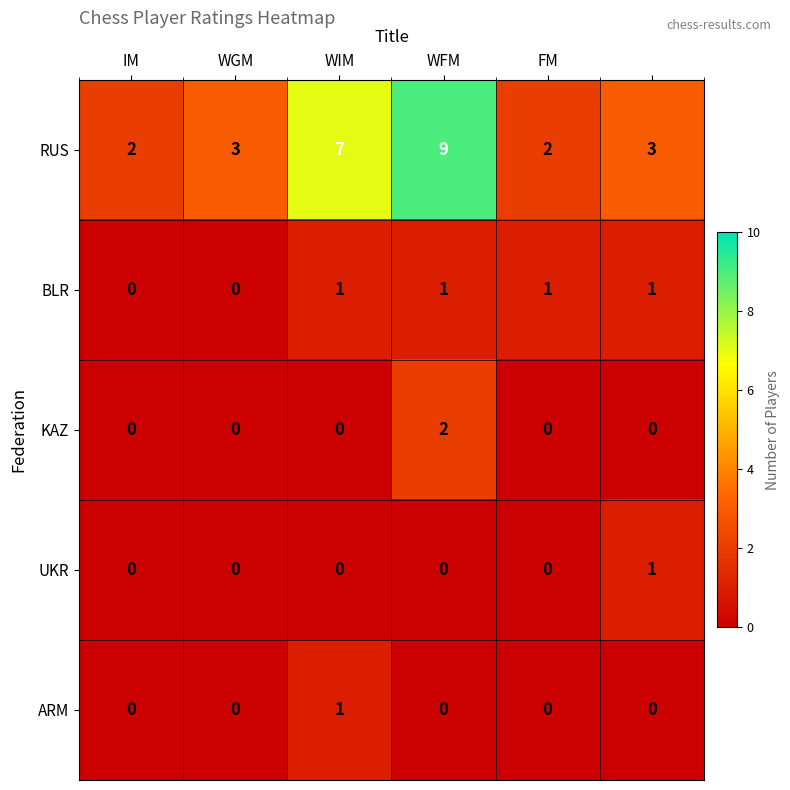

Count the ARM values in the range 0 to 1.

6